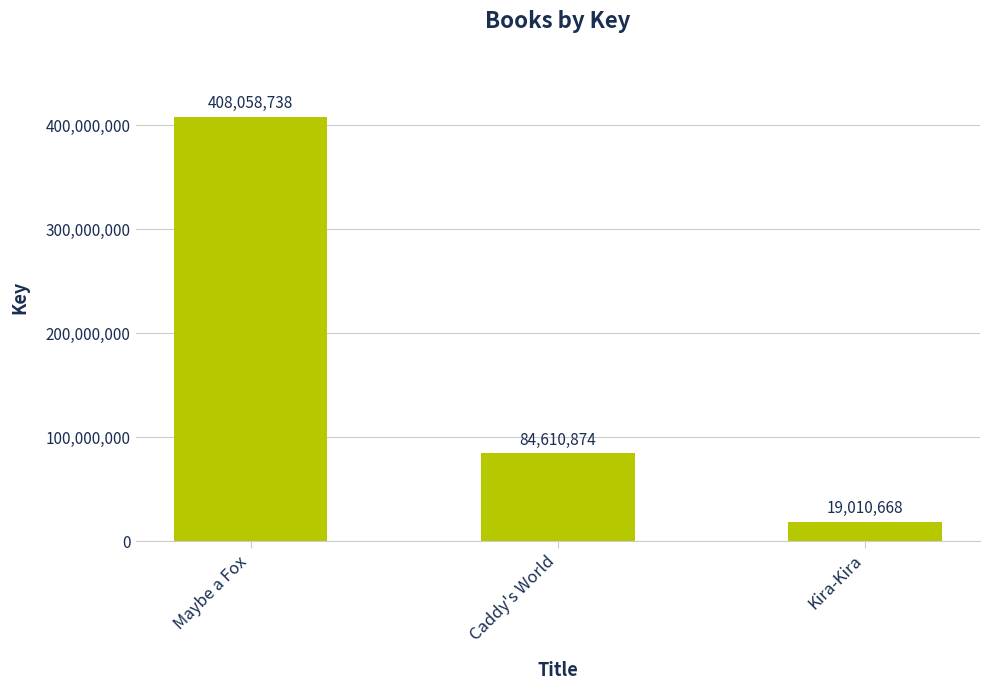

Reading left to right, list all the values displayed in this chart.

408058738	84610874	19010668